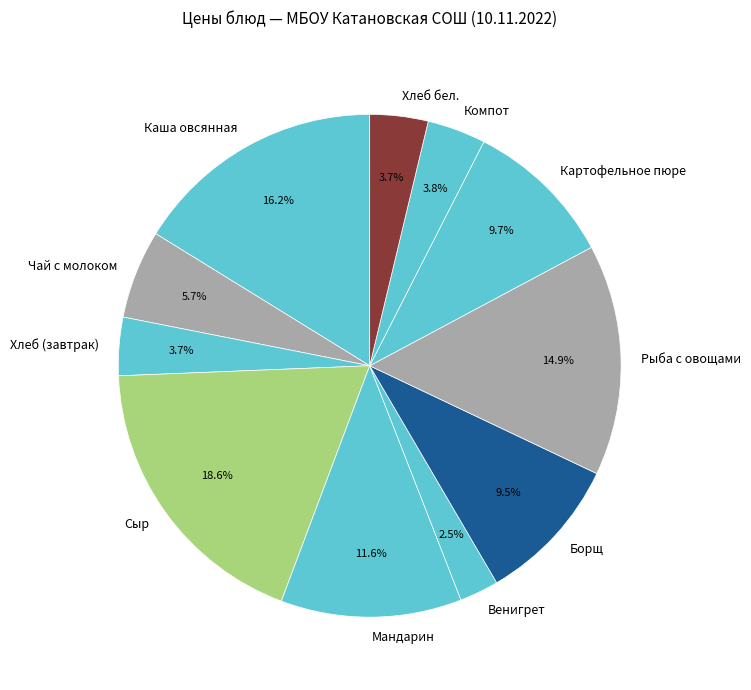

Does any single category account for the majority?

No